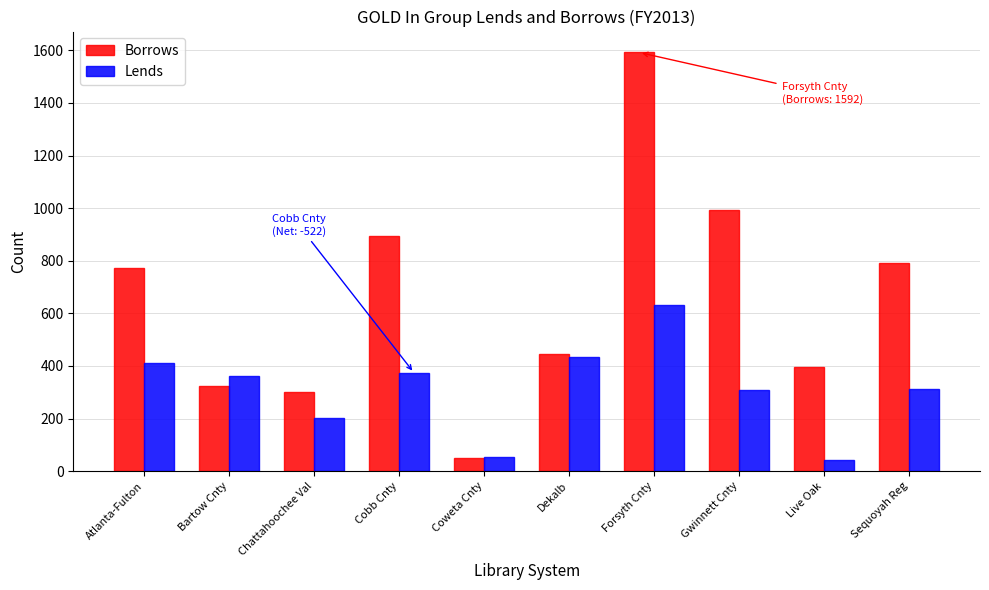

Which series has the widest spread of values?

Borrows